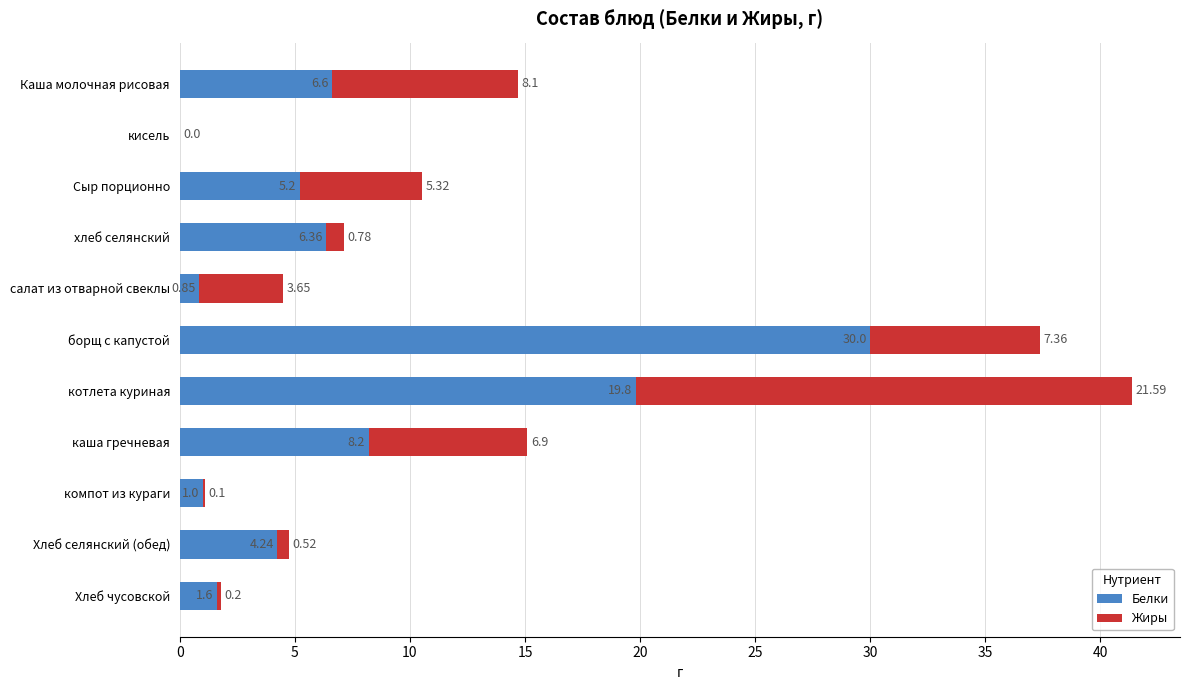

What is the sum of the Белки values at борщ с капустой and Каша молочная рисовая?

36.6